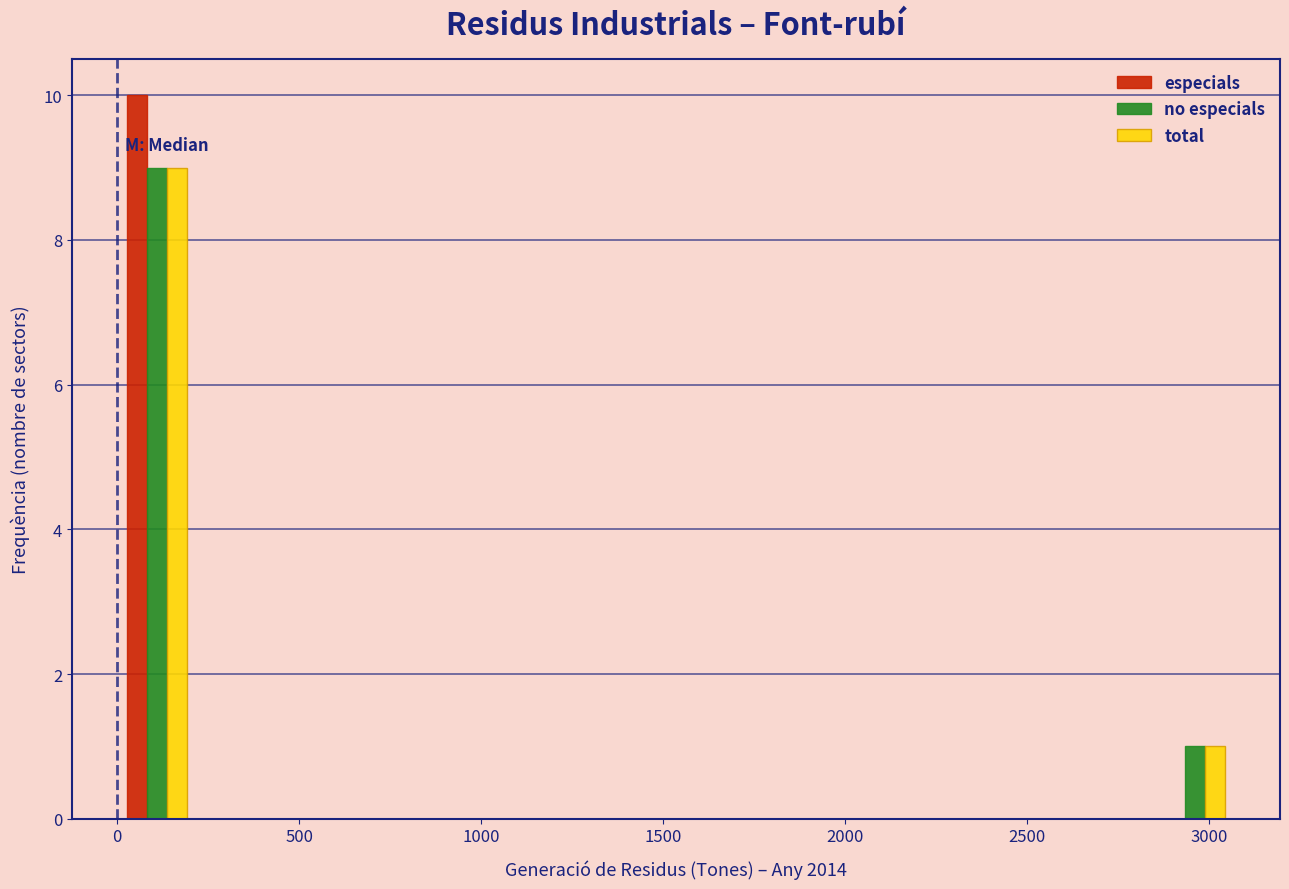

What is the height of the no especials bar covering 0 to 200 on the x-axis? Neither the bar edges nor the heights are printed on the chart, so give them approximately, as read against the axes.

9